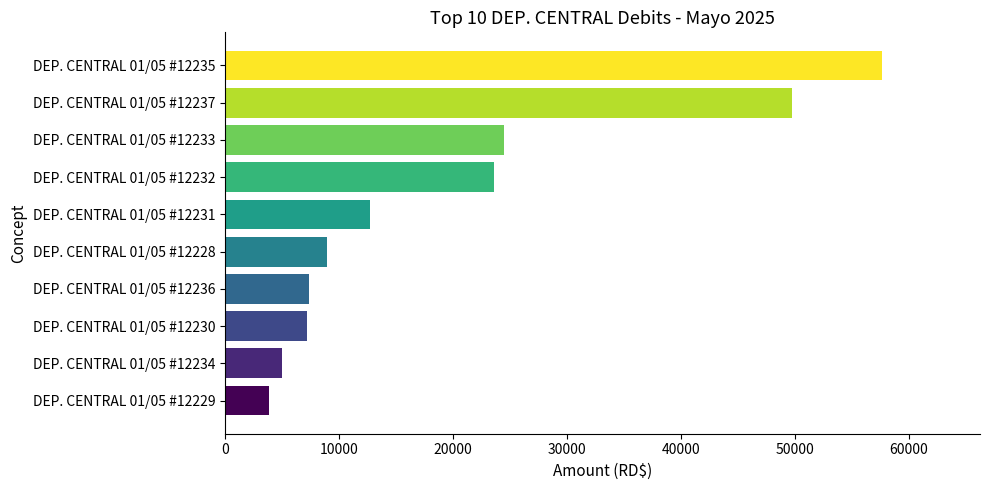

What is the difference between the maximum and minimum values?

53712